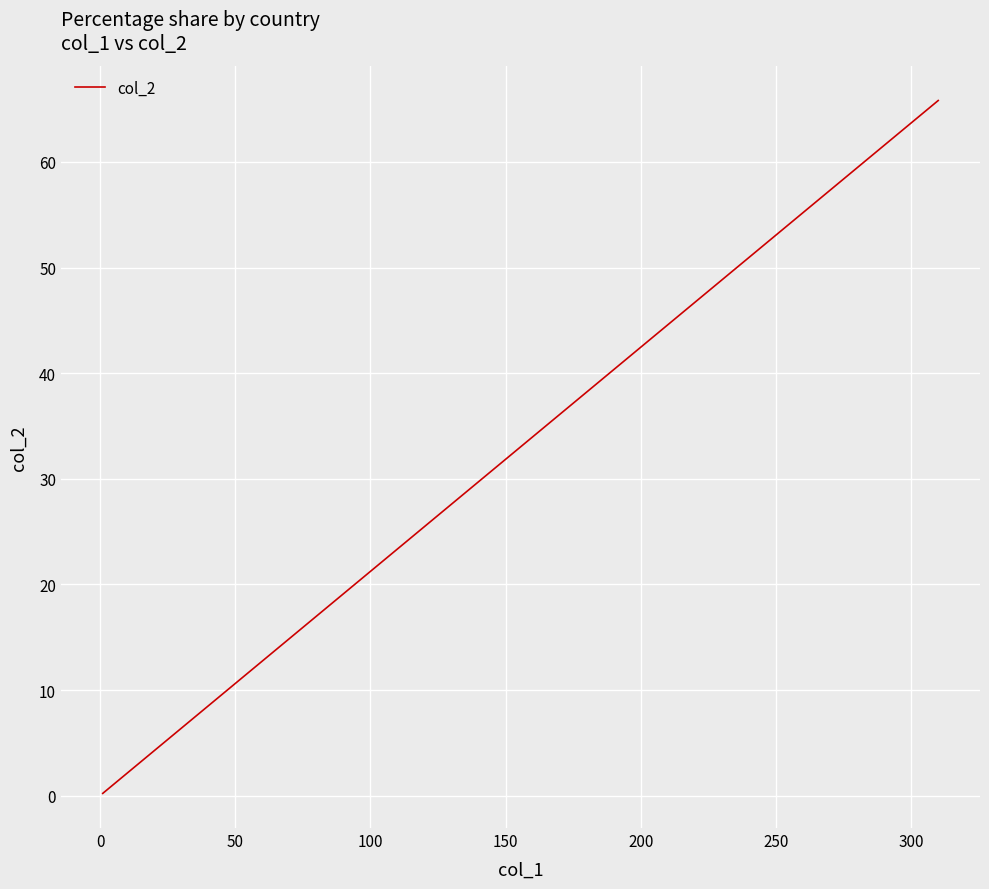

What is the maximum value shown in the chart?

65.8